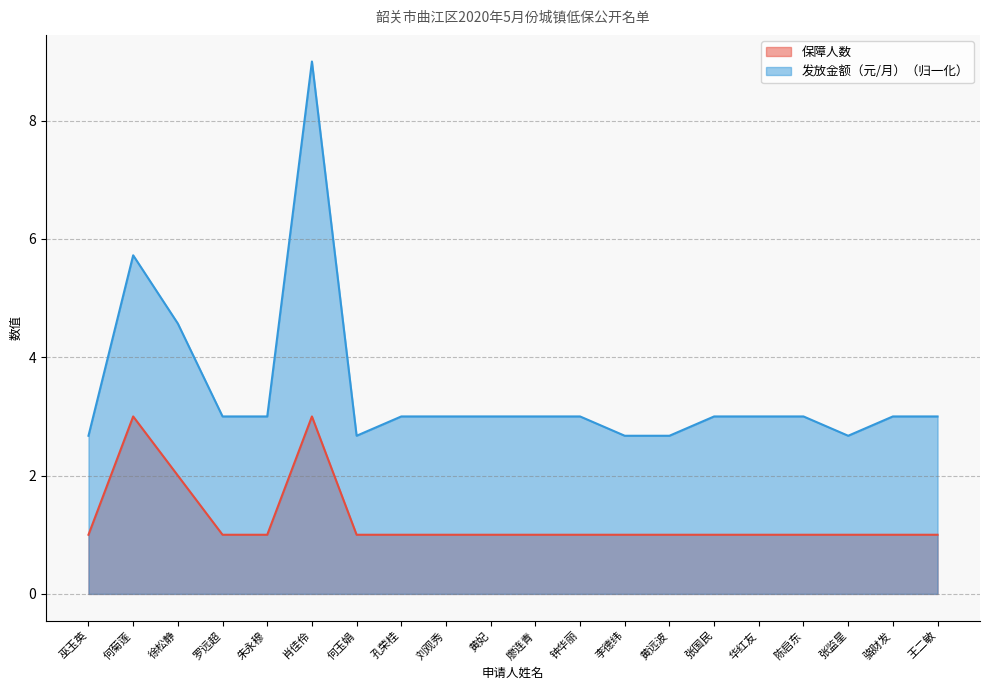

Does the chart have visible grid lines?

Yes